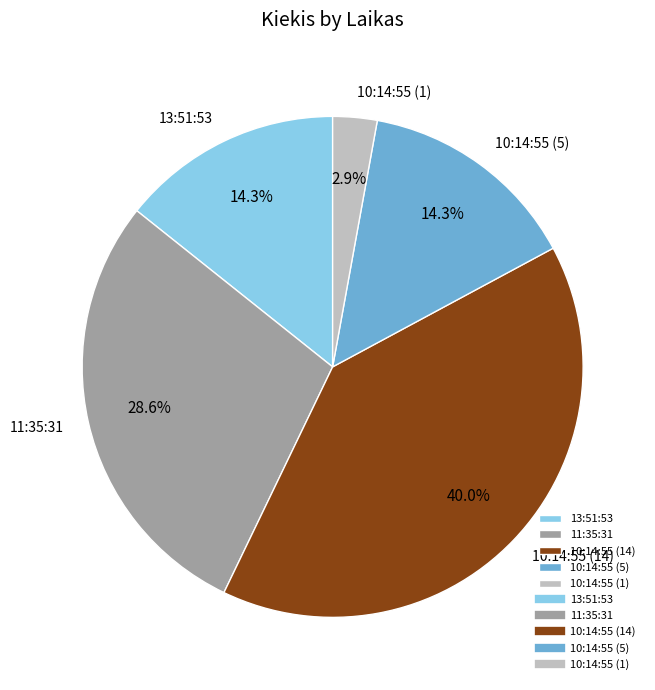

Does 10:14:55 (1) represent more than half of the total?

No